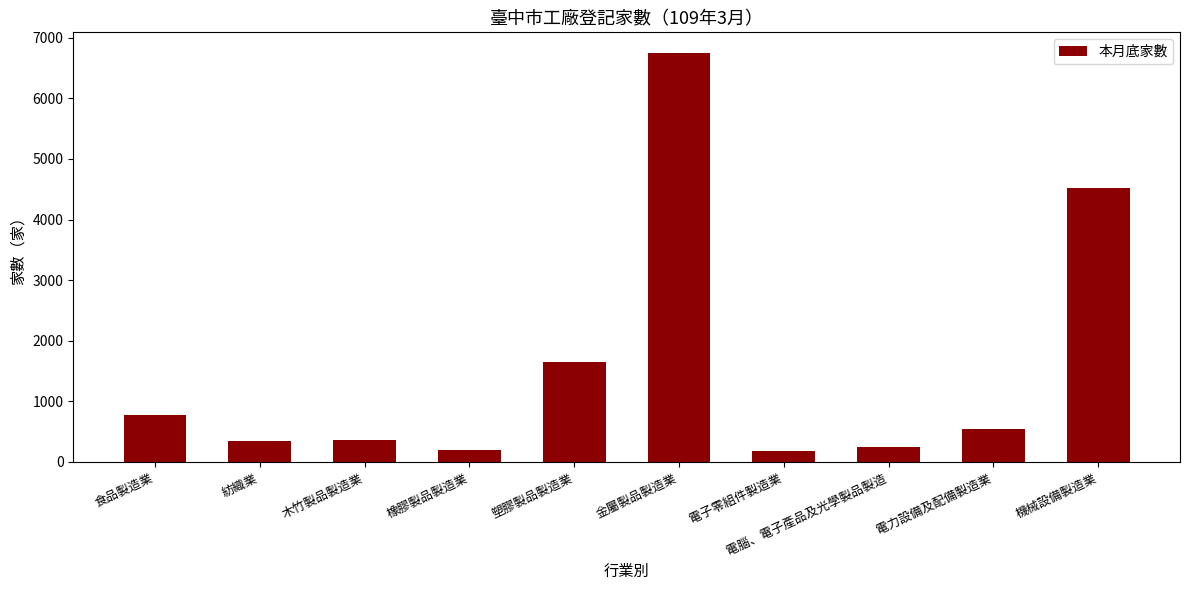

Approximately how many times larger is the value at 金屬製品製造業 compared to 電子零組件製造業?

37.7